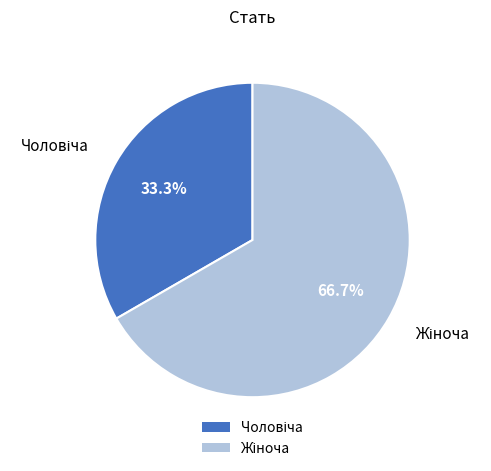

Is there a majority slice in this chart?

Yes